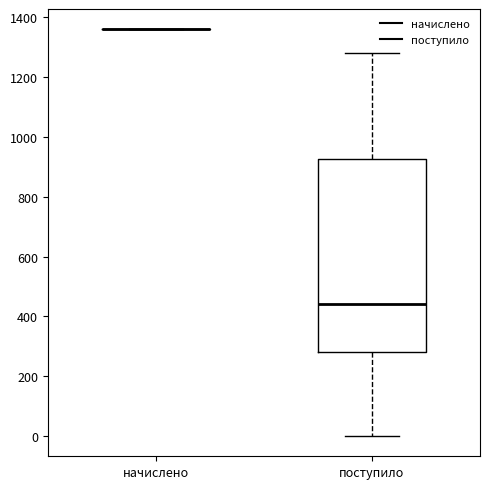

Where does the upper whisker of the box for поступило end on the y-axis? The values are not printed on the chart, so give them approximately, as read against the axis.

1280